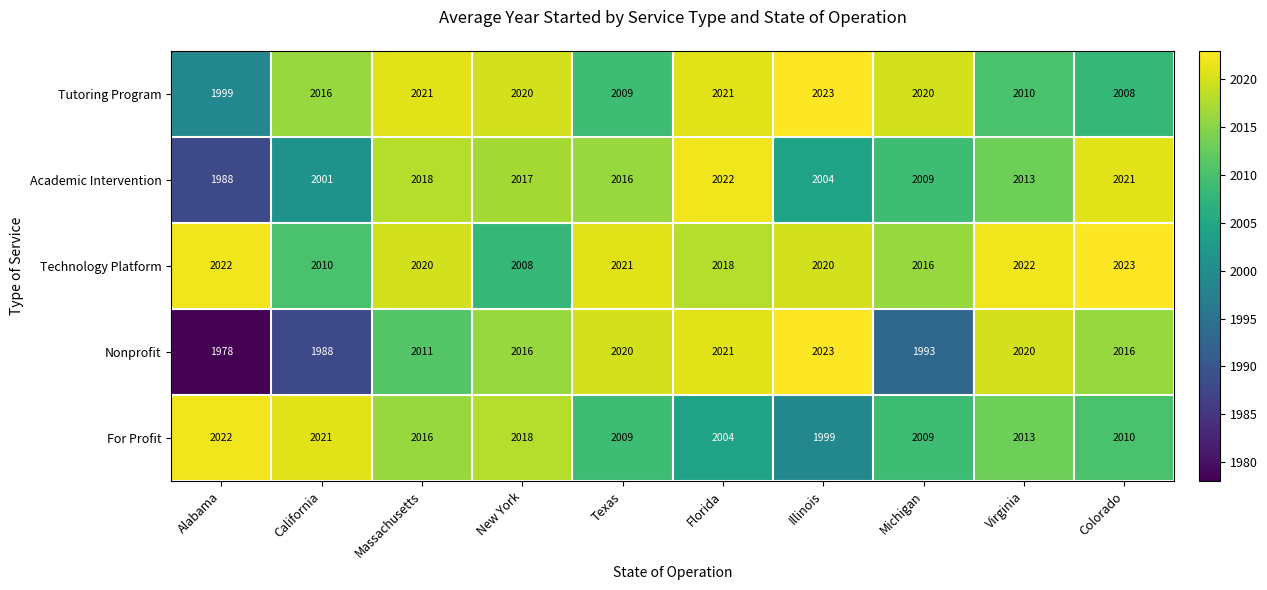

At which label is Tutoring Program closest to 2011?

Virginia